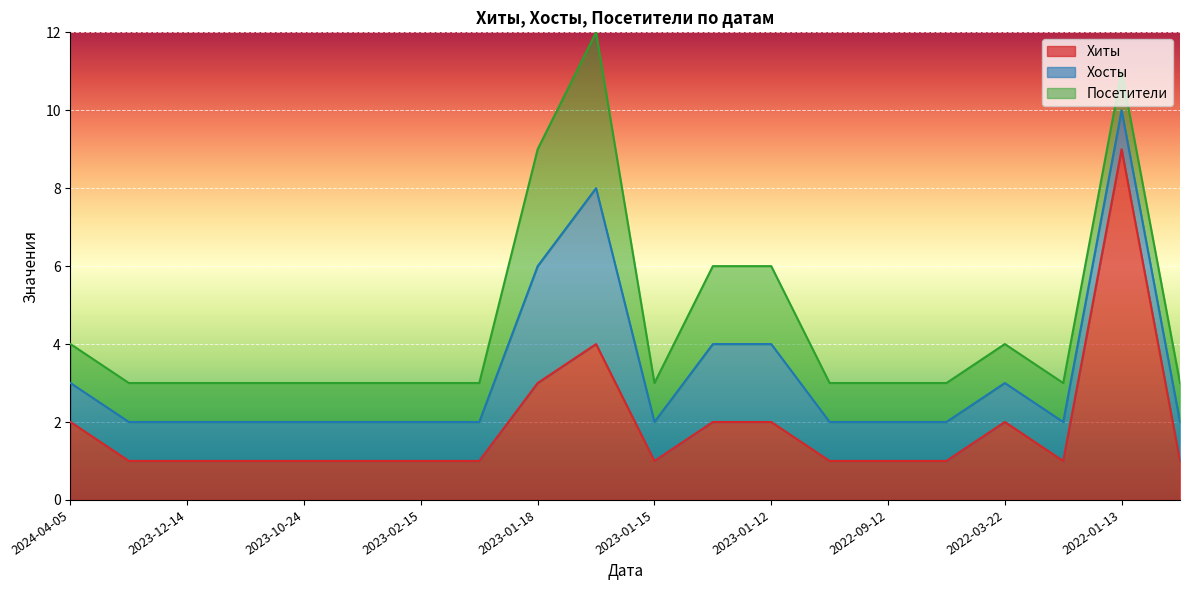

Count the Посетители values in the range 1 to 2.

18